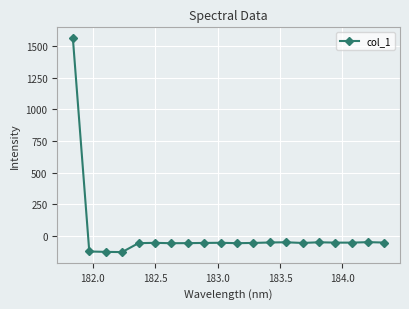

True or false: there are more than 0 points higher than both neighbors.

True